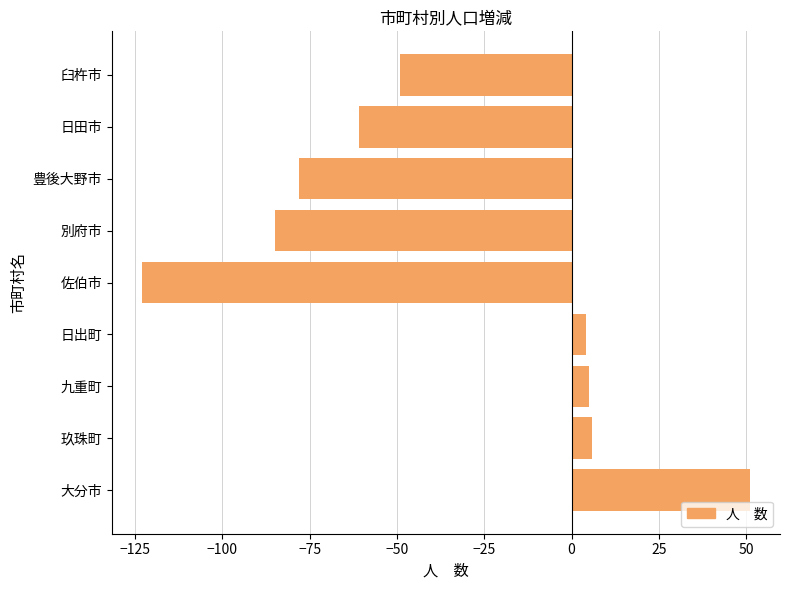

What is the change in value from 大分市 to 九重町?

-46